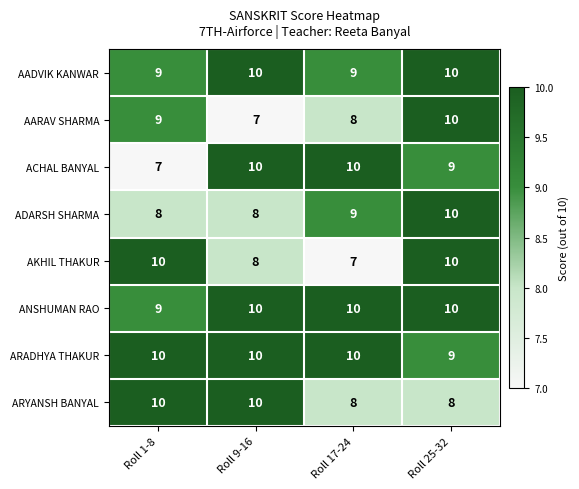

How many data points in ACHAL BANYAL are less than 10?

2